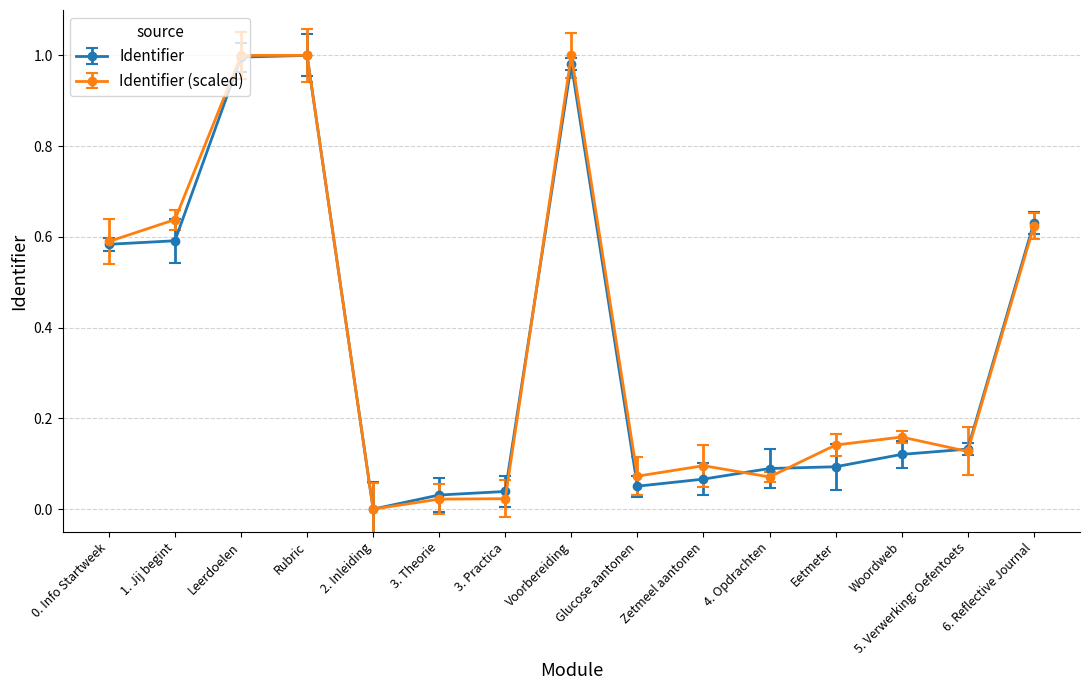

At 1. Jij begint, list the series in order from smallest to largest.

Identifier, Identifier (scaled)